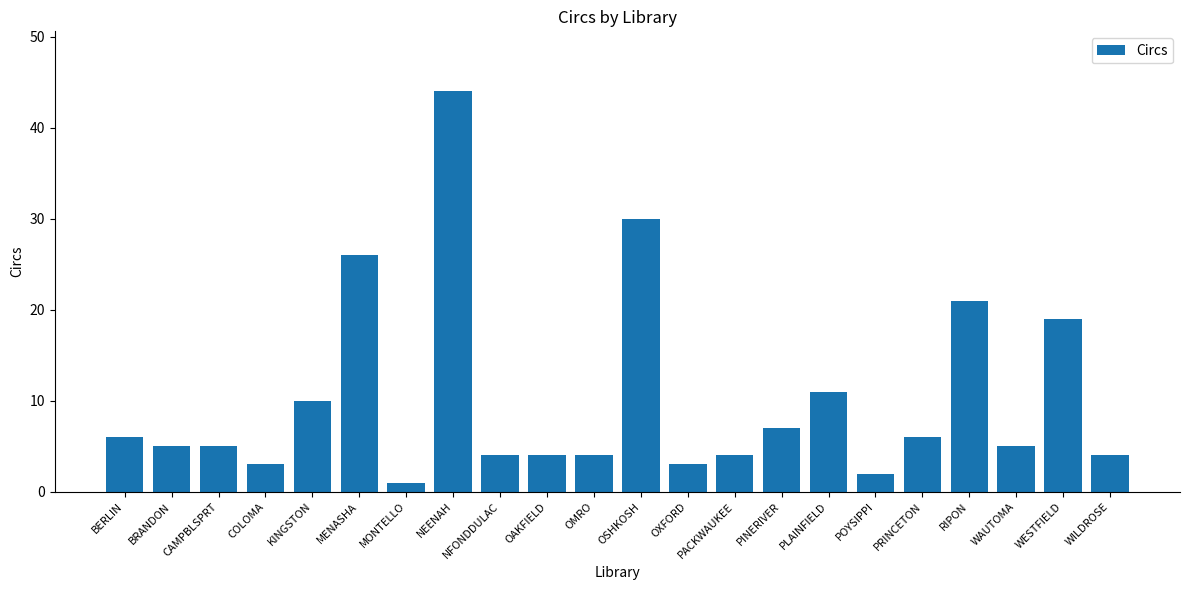

True or false: the data shows 5 at WAUTOMA.

True